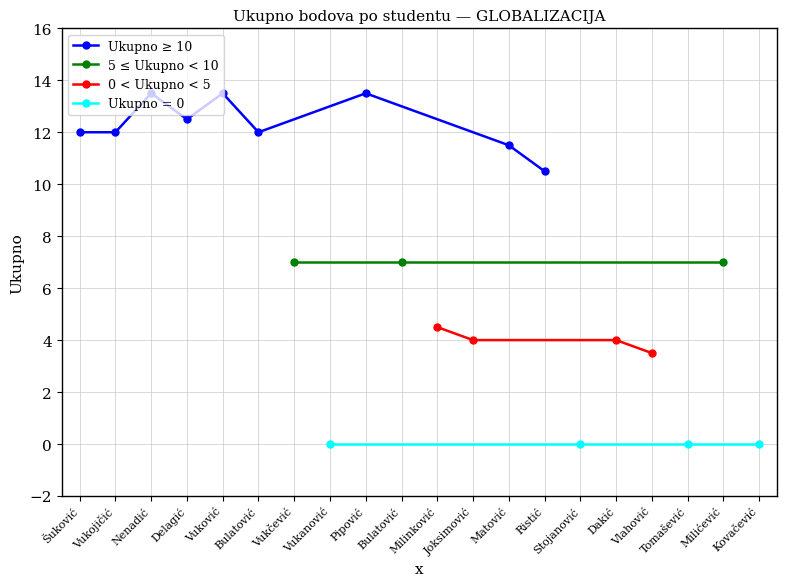

What is the maximum value shown in the chart?

13.5